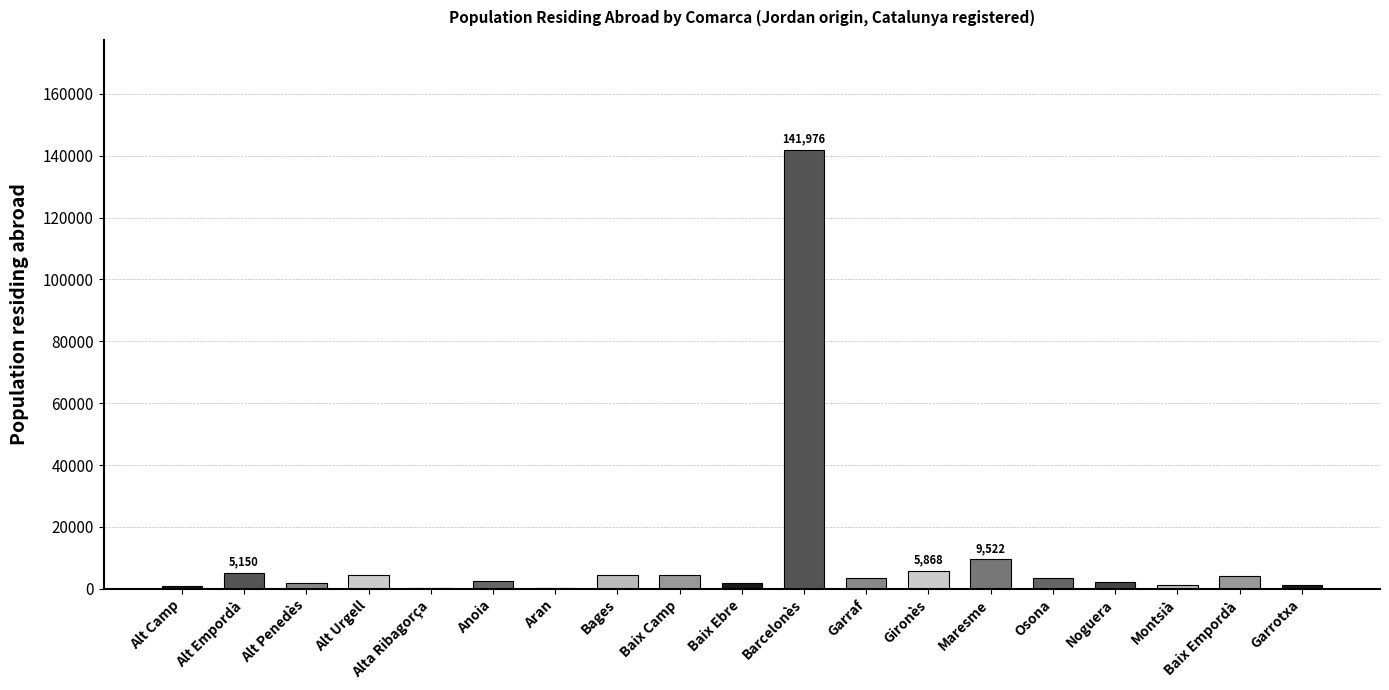

What is the sum of the values at Maresme and Bages?

13953